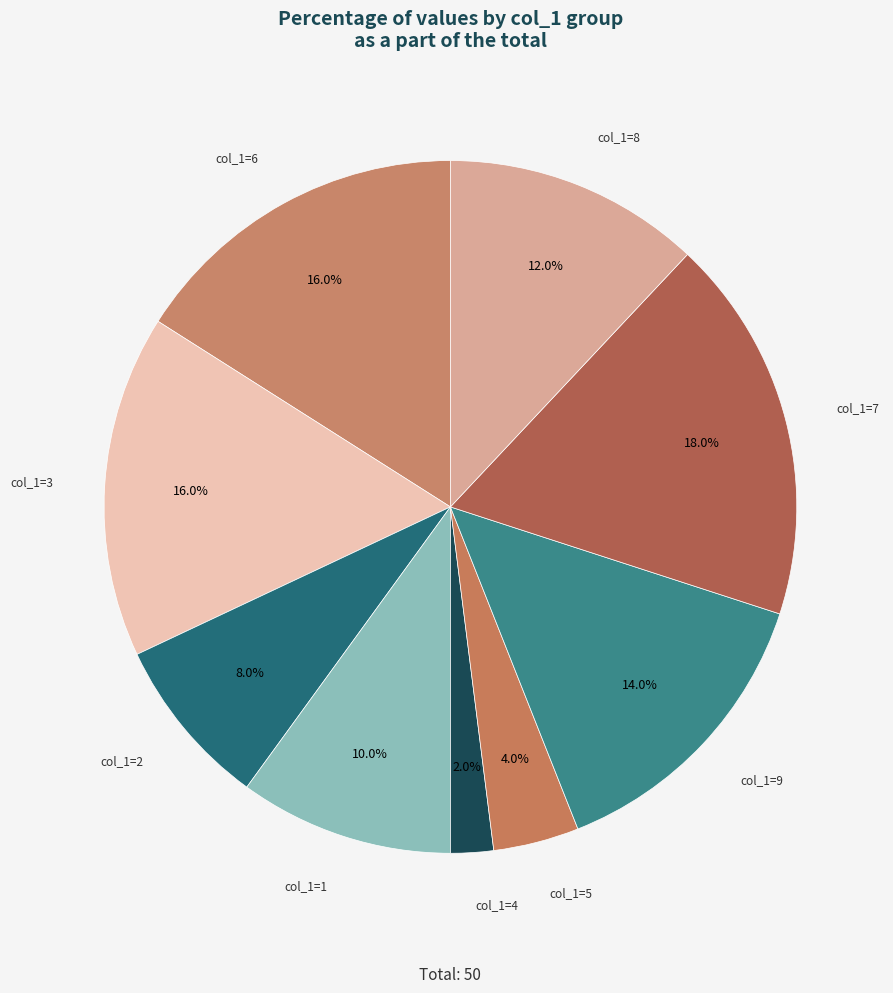

Count the number of slices in the pie.

9